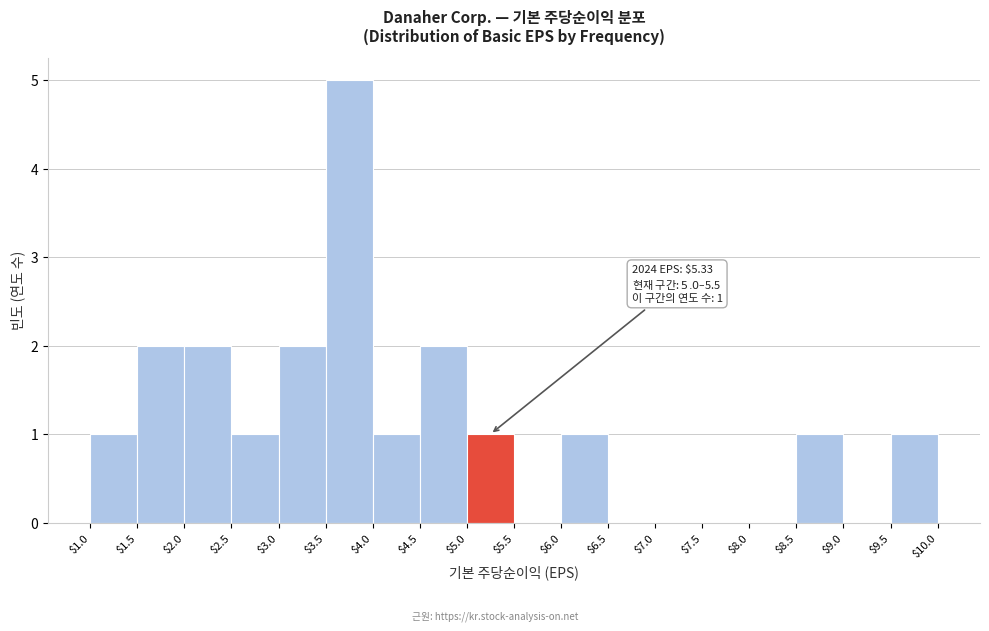

Over which range of the x-axis is the bar tallest?

$3.5 to $4.0